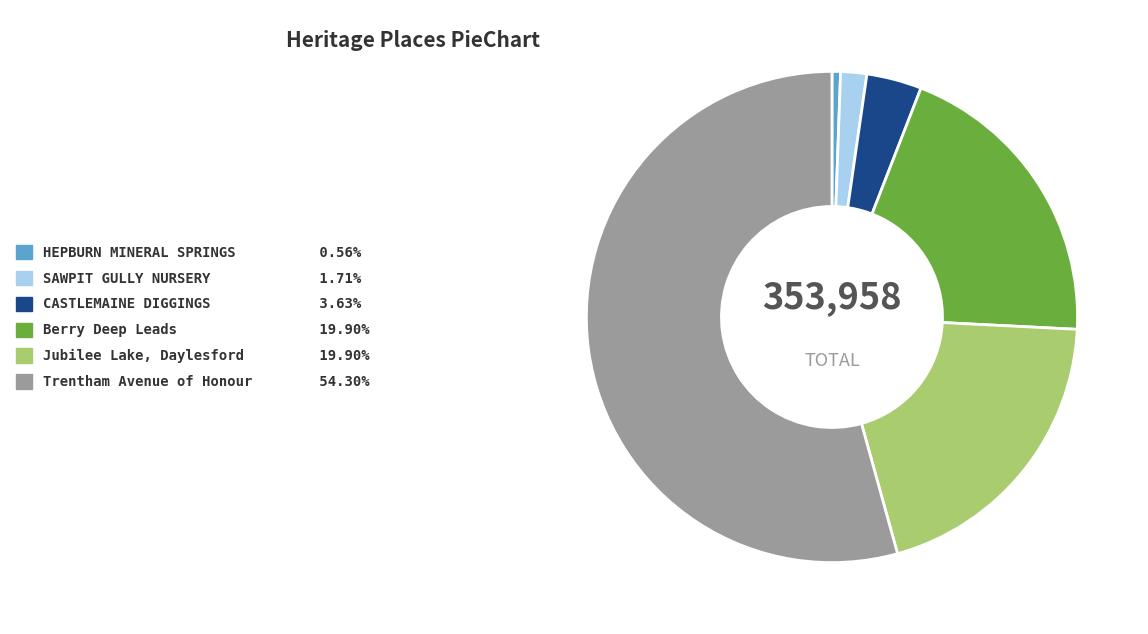

Does any single category account for the majority?

Yes